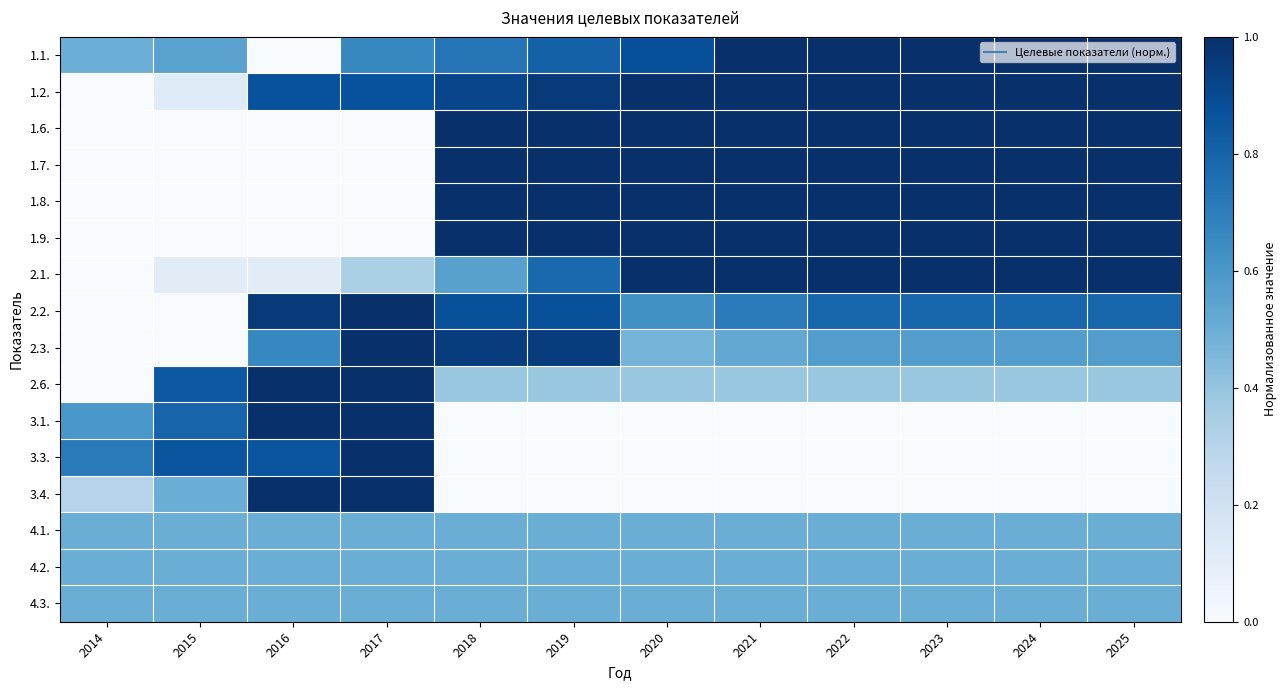

At 2018, list the series in order from smallest to largest.

3.1., 3.3., 3.4., 2.6., 4.1., 4.2., 4.3., 2.1., 1.1., 2.2., 1.2., 2.3., 1.6., 1.7., 1.8., 1.9.